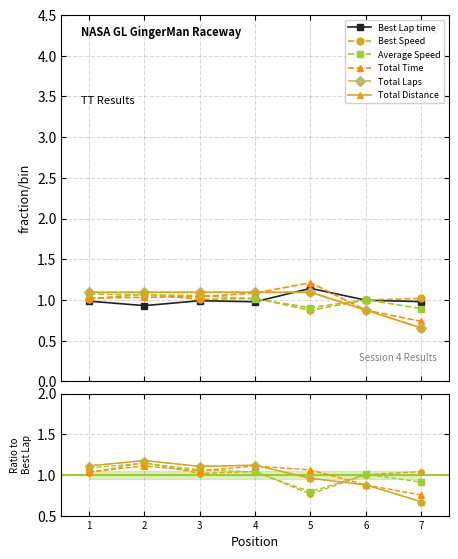

What is the total value across all series at 4?

6.4